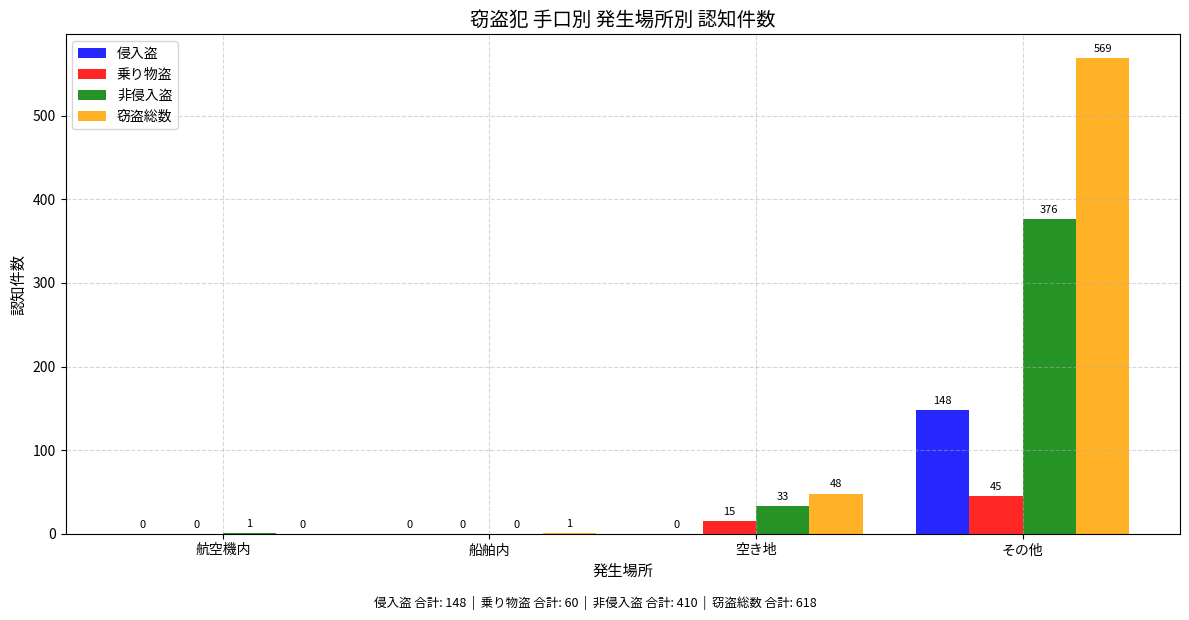

What are all the series names shown in the legend?

侵入盗, 乗り物盗, 非侵入盗, 窃盗総数